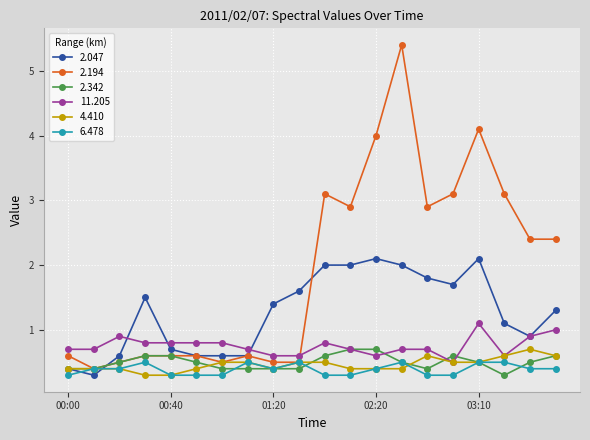

What is the value of the 2.342 point at the 9th from the left?

0.4